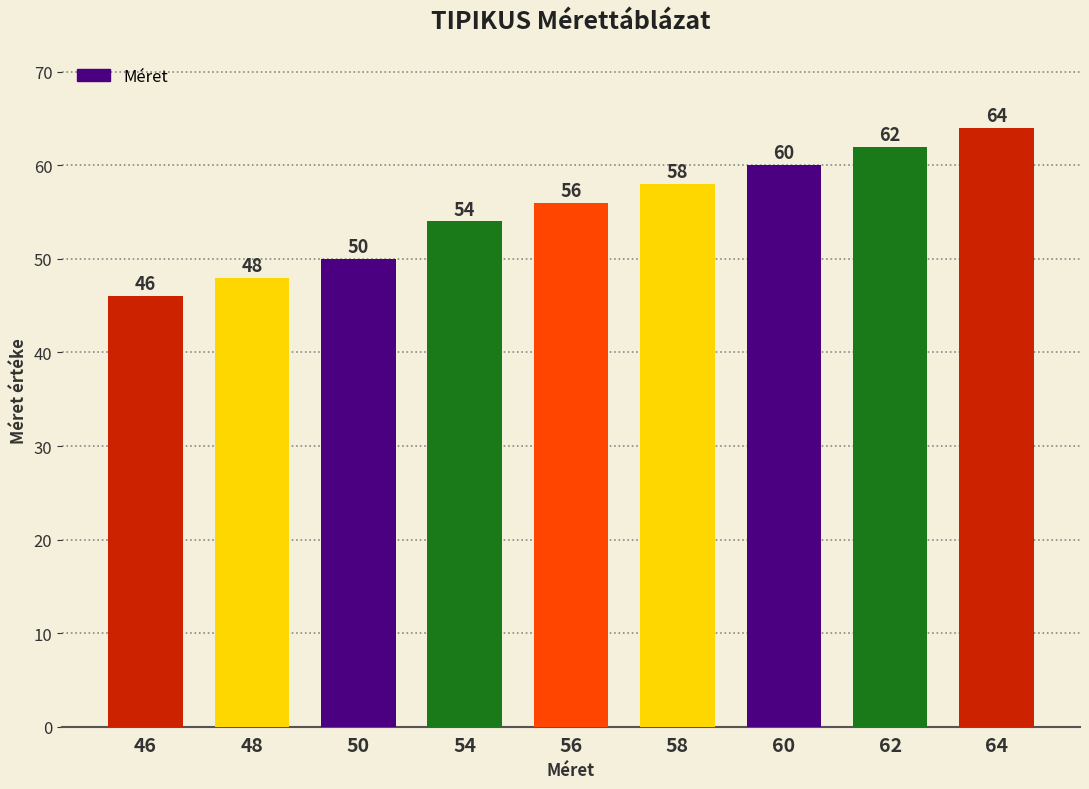

What is the value of the 5th bar from the left?

56